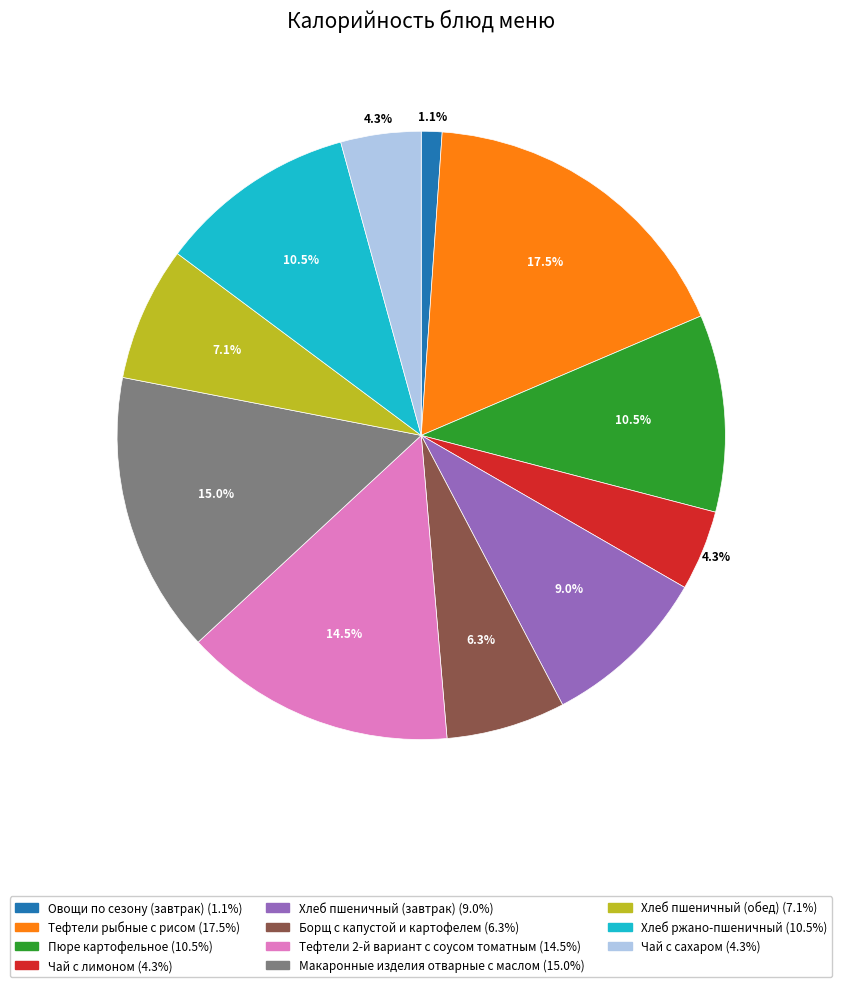

How many segments does this pie chart have?

11